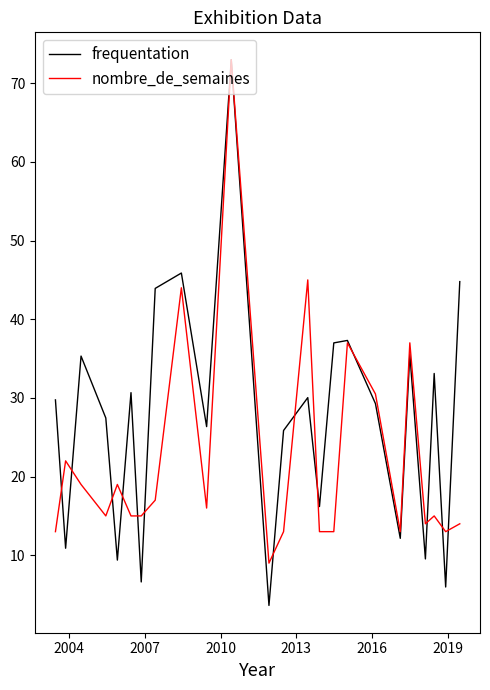

Which series has the largest range (max minus min)?

frequentation